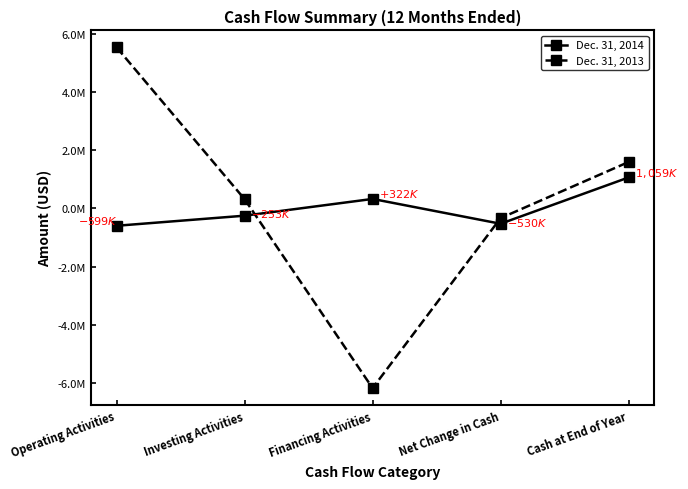

What position from the left is Financing Activities?

3